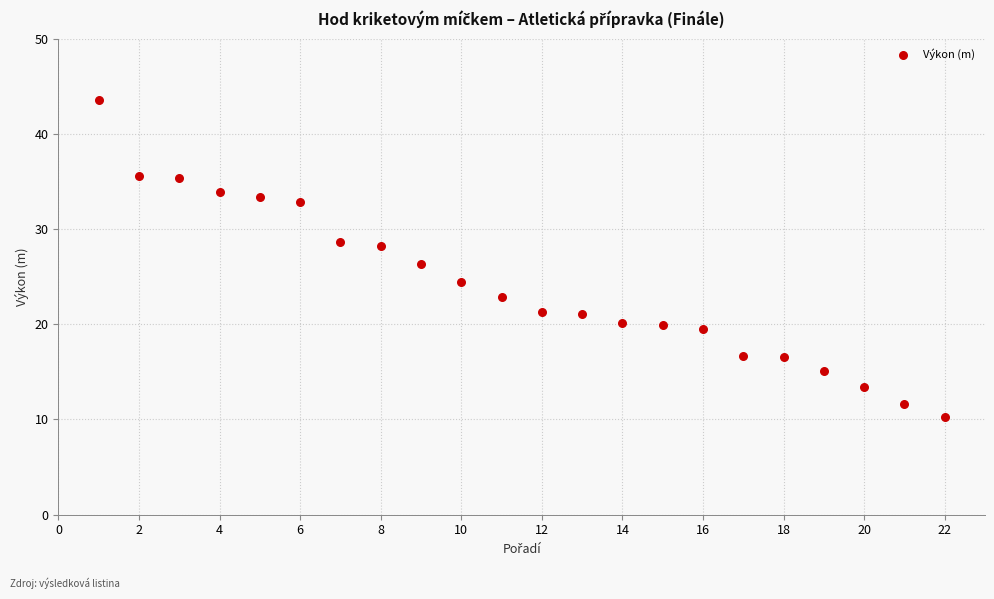

What is the range of Y values (max minus min)?

33.2